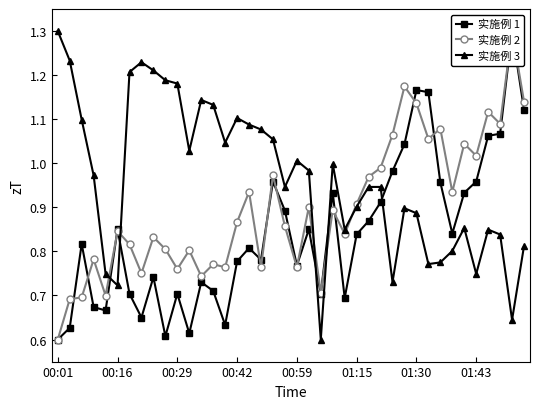

Reading left to right, what are all the values shown in this chart?

实施例 1: 0.6	0.6	0.8	0.7	0.7	0.9	0.7	0.7	0.7	0.6	0.7	0.6	0.7	0.7	0.6	0.8	0.8	0.8	1.0	0.9	0.8	0.9	0.7	0.9	0.7	0.8	0.9	0.9	1.0	1.0	1.2	1.2	1.0	0.8	0.9	1.0	1.1	1.1	1.3	1.1
实施例 2: 0.6	0.7	0.7	0.8	0.7	0.8	0.8	0.8	0.8	0.8	0.8	0.8	0.7	0.8	0.8	0.9	0.9	0.8	1.0	0.9	0.8	0.9	0.7	0.9	0.8	0.9	1.0	1.0	1.1	1.2	1.1	1.1	1.1	0.9	1.0	1.0	1.1	1.1	1.3	1.1
实施例 3: 1.3	1.2	1.1	1.0	0.7	0.7	1.2	1.2	1.2	1.2	1.2	1.0	1.1	1.1	1.0	1.1	1.1	1.1	1.1	0.9	1.0	1.0	0.6	1.0	0.8	0.9	0.9	0.9	0.7	0.9	0.9	0.8	0.8	0.8	0.9	0.7	0.8	0.8	0.6	0.8